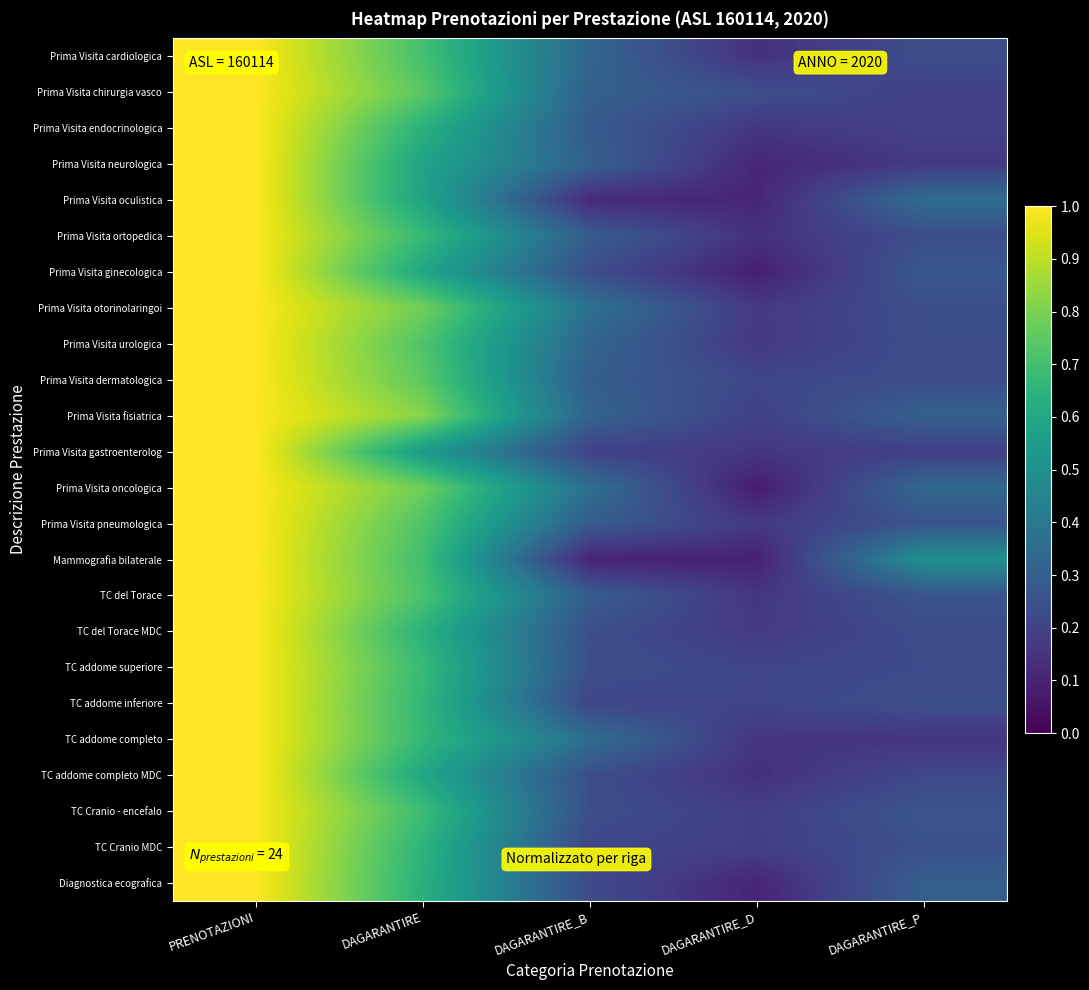

At DAGARANTIRE_D, list the series in order from largest to smallest.

Prima Visita chirurgia vasco, Prima Visita dermatologica, TC addome superiore, TC addome inferiore, Prima Visita fisiatrica, TC Cranio MDC, TC Cranio - encefalo, TC del Torace MDC, Prima Visita pneumologica, Prima Visita otorinolaringoi, Prima Visita urologica, Prima Visita gastroenterolog, Prima Visita endocrinologica, TC del Torace, TC addome completo, Prima Visita ortopedica, TC addome completo MDC, Prima Visita cardiologica, Prima Visita neurologica, Prima Visita oculistica, Diagnostica ecografica, Mammografia bilaterale, Prima Visita ginecologica, Prima Visita oncologica